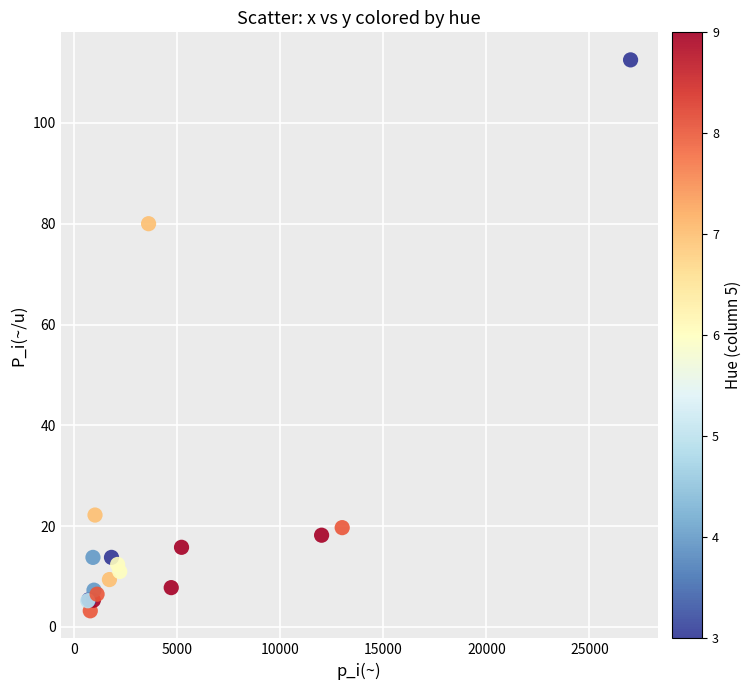

What Y value in the scatter plot is closest to 57?

80.0